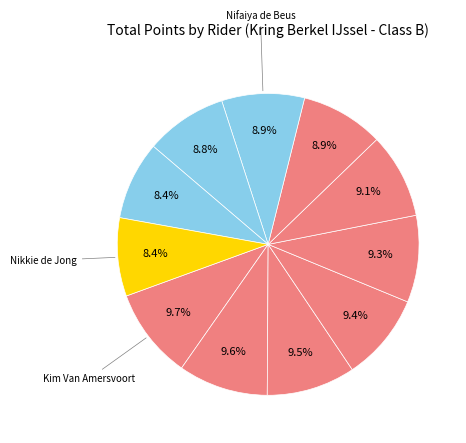

Which slice is the smallest?

Nikkie de Jong